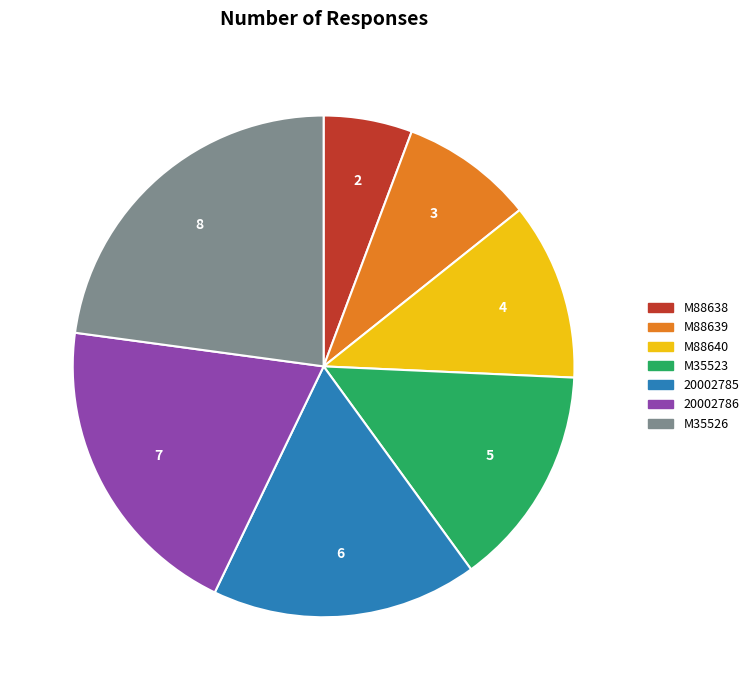

Do 20002786 and M35523 together represent more than half of the pie?

No